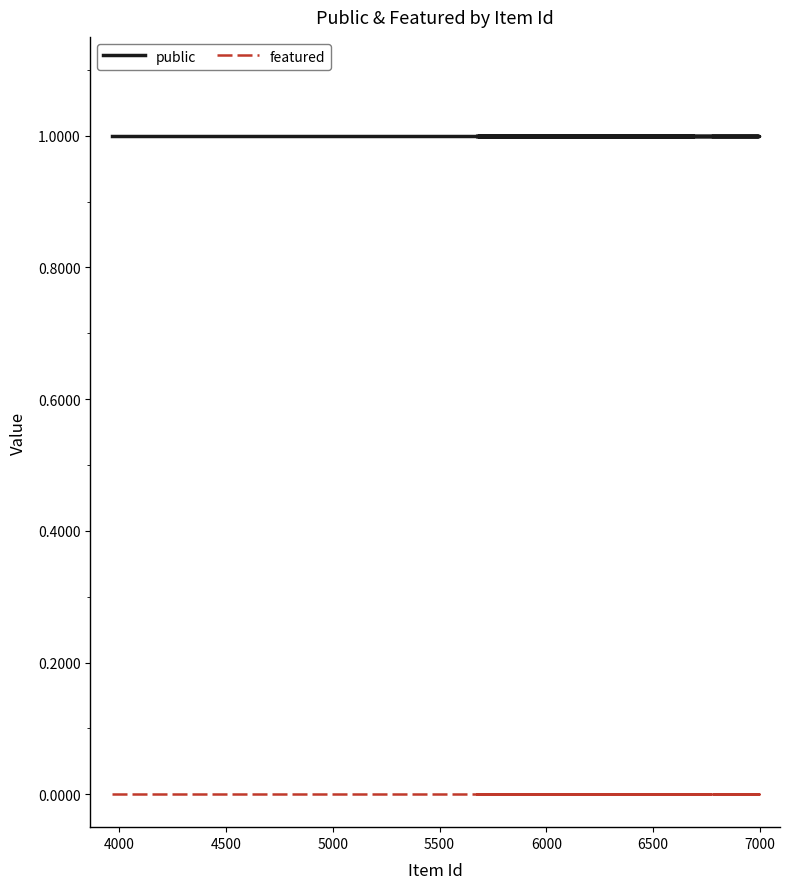

List the series in order of their peak value, highest first.

public, featured